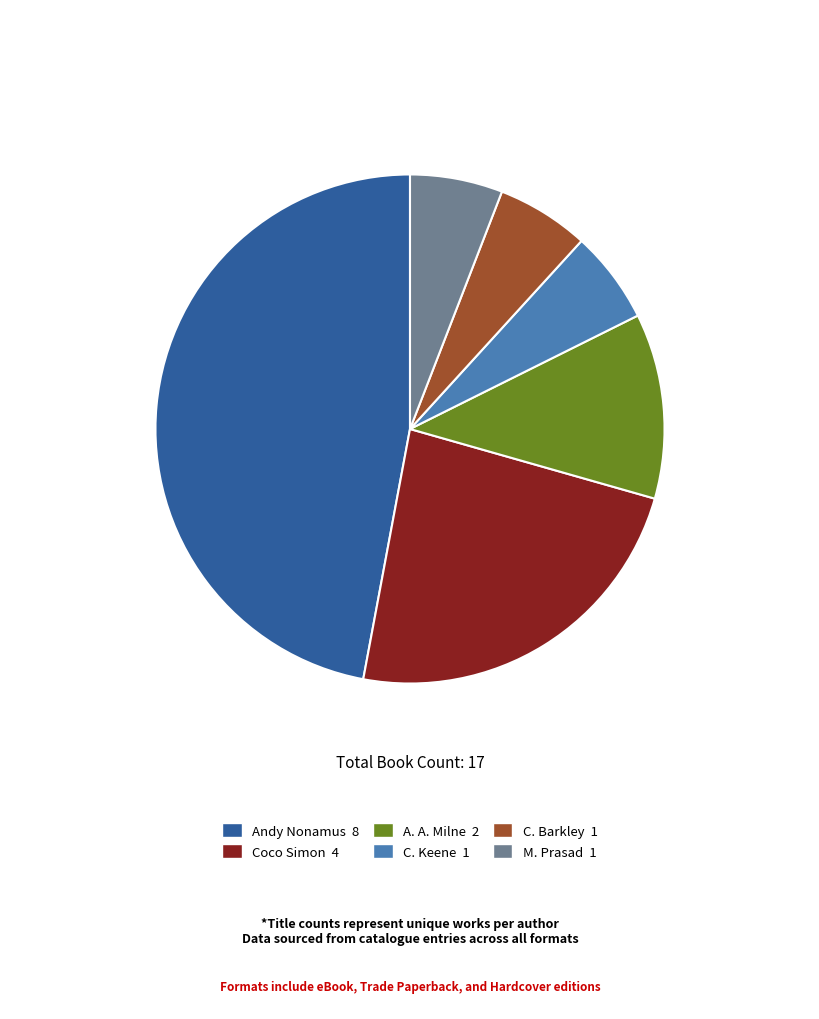

Is there any slice that represents more than half of the pie?

No